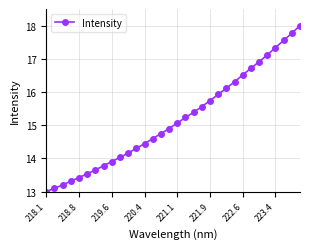

What is the maximum value shown in the chart?

18.0